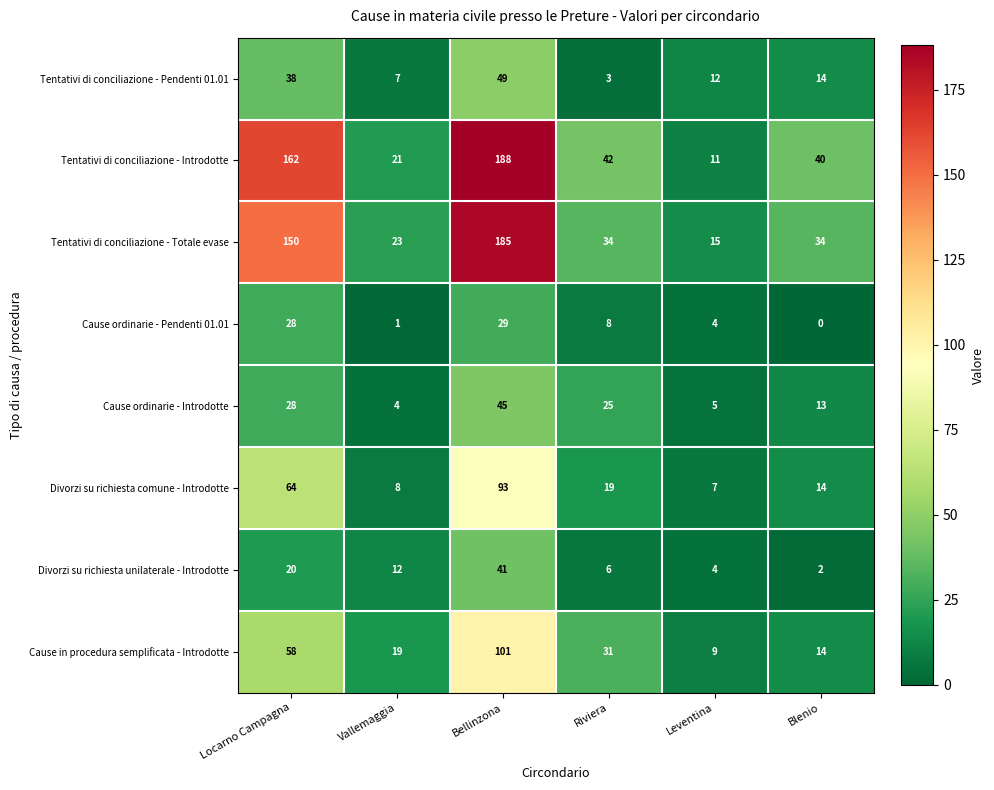

Where does the Tentativi di conciliazione - Totale evase series first go above 34?

Locarno Campagna